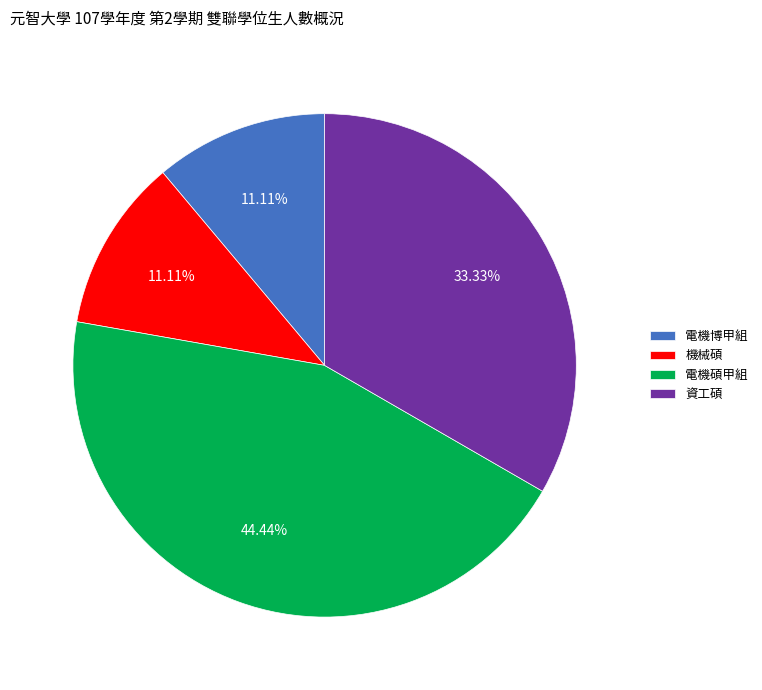

To the nearest percent, what percentage of the pie is 電機碩甲組?

44%